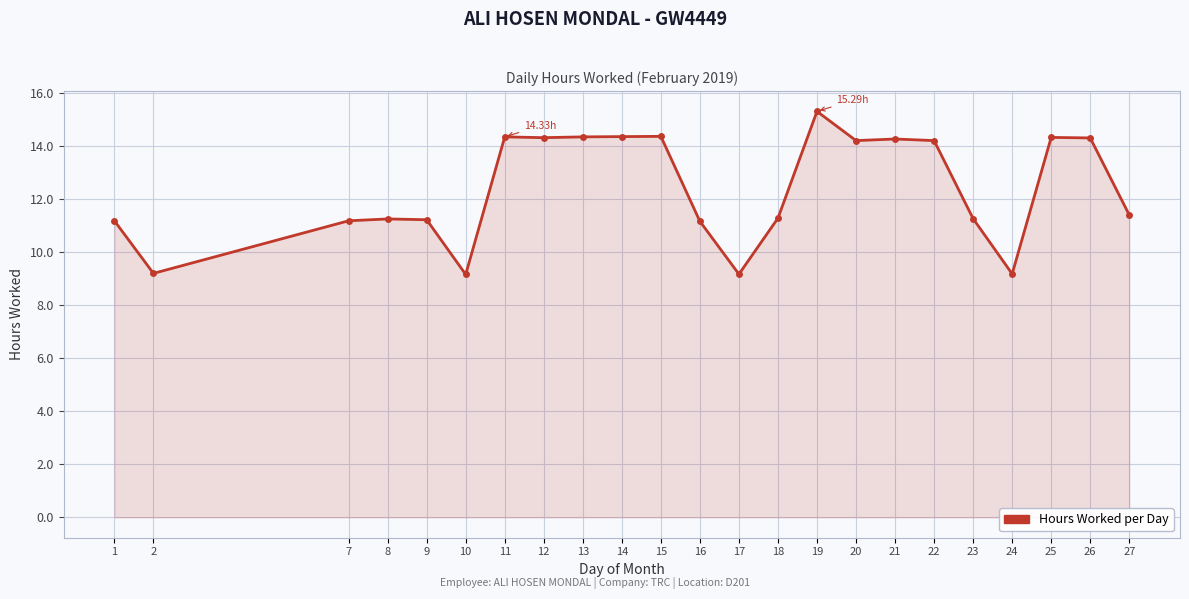

What is the ratio of the value at 7 to the value at 1?

1.0